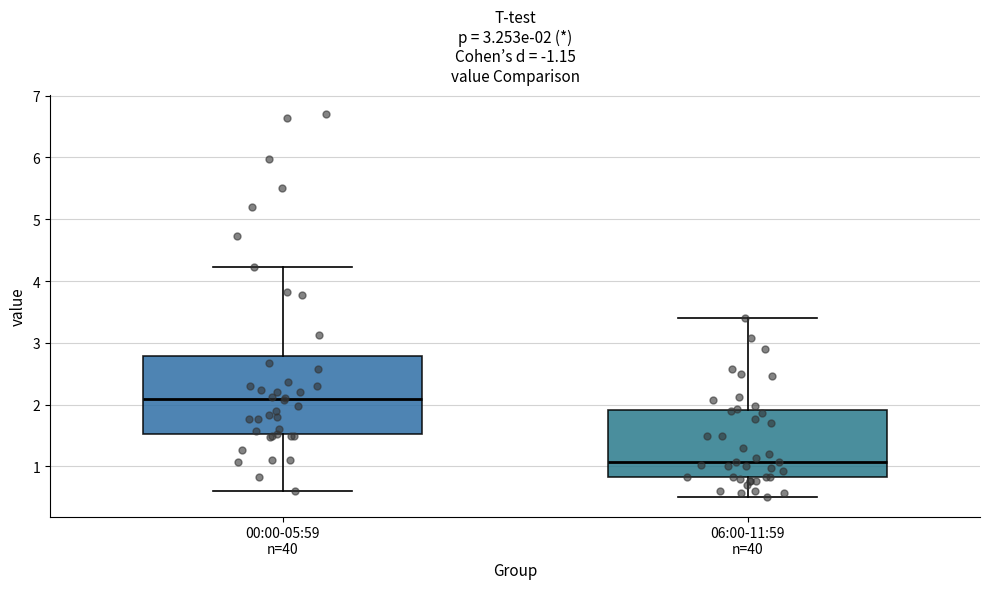

Which box's median line is the lowest?

06:00-11:59 n=40